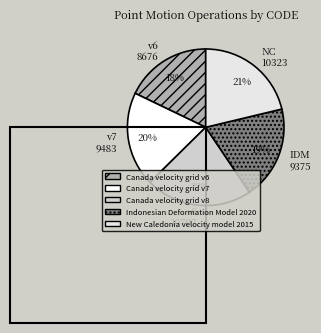

True or false: v7 9483 accounts for 11% of the total.

False